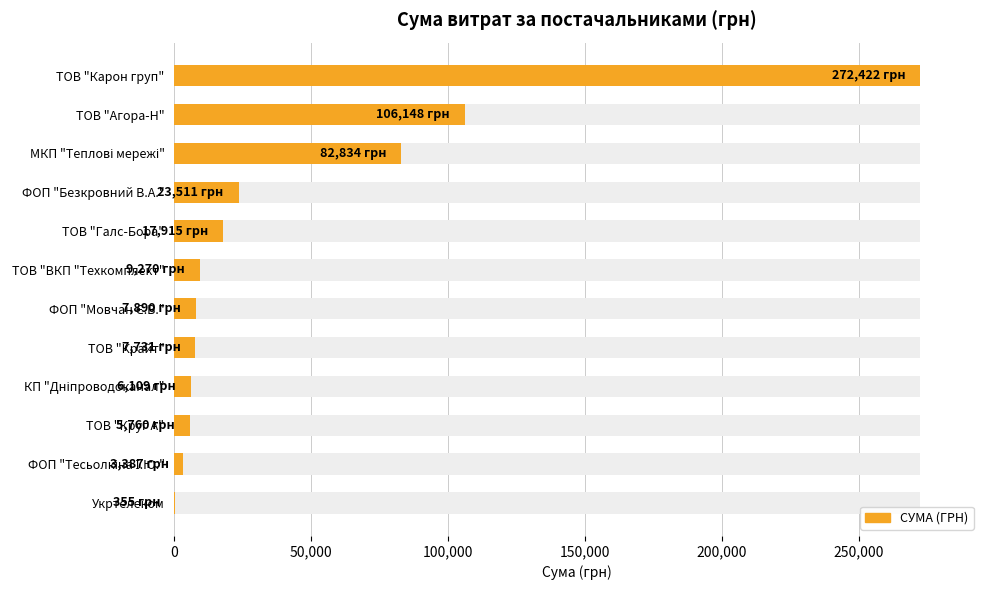

What is the smallest value displayed?

355.0